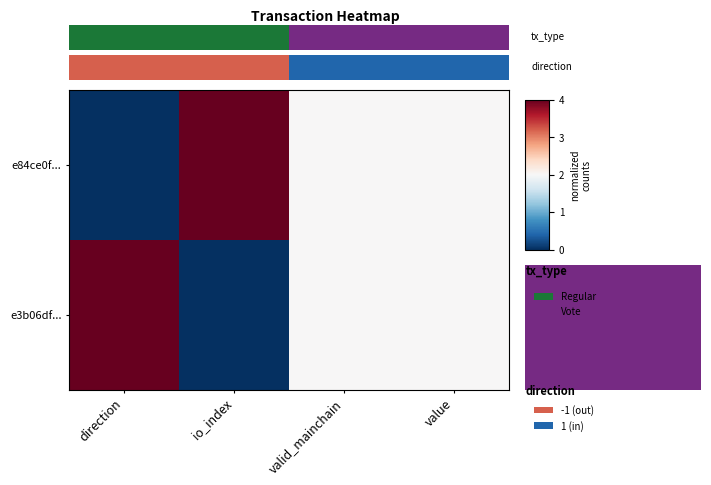

Which series has the largest total across all categories?

e84ce0f...